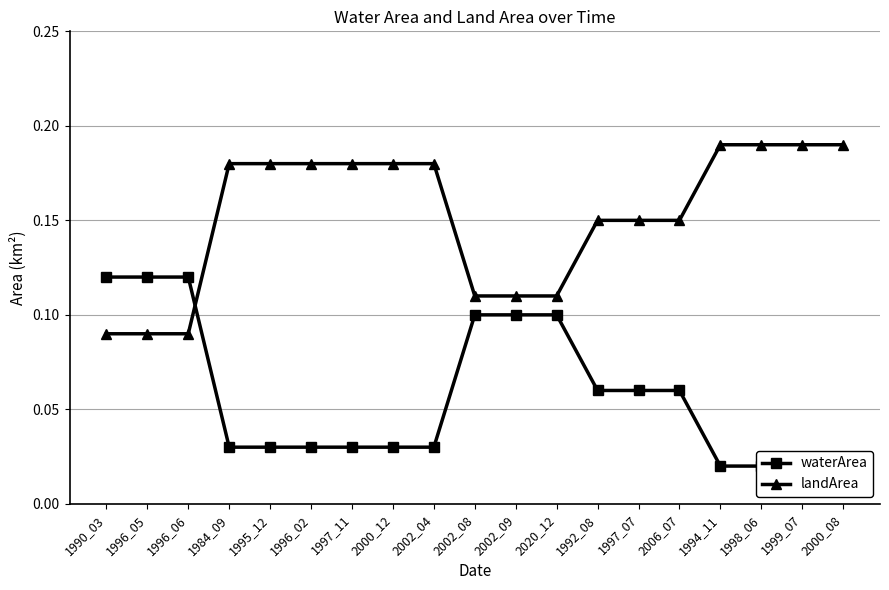

Which series has the widest spread of values?

landArea